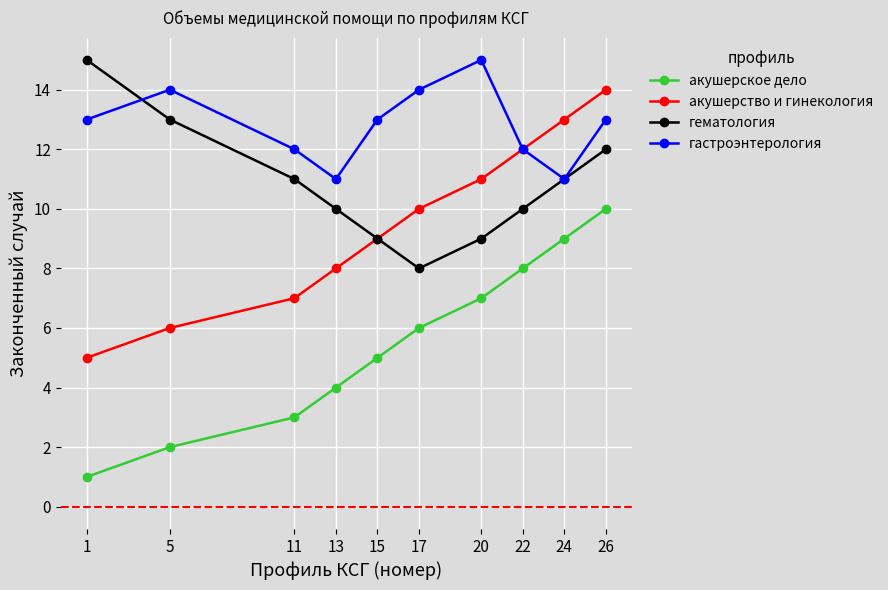

Reading right to left, list all the values displayed in this chart.

акушерское дело: 10	9	8	7	6	5	4	3	2	1
акушерство и гинекология: 14	13	12	11	10	9	8	7	6	5
гематология: 12	11	10	9	8	9	10	11	13	15
гастроэнтерология: 13	11	12	15	14	13	11	12	14	13